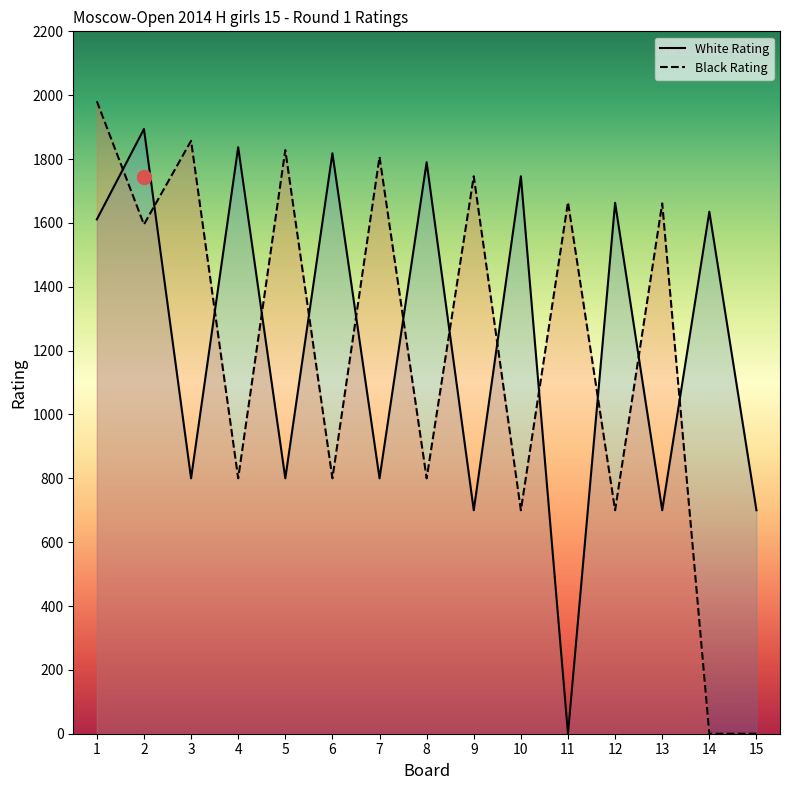

How many intersections are there between White Rating and Black Rating?

13